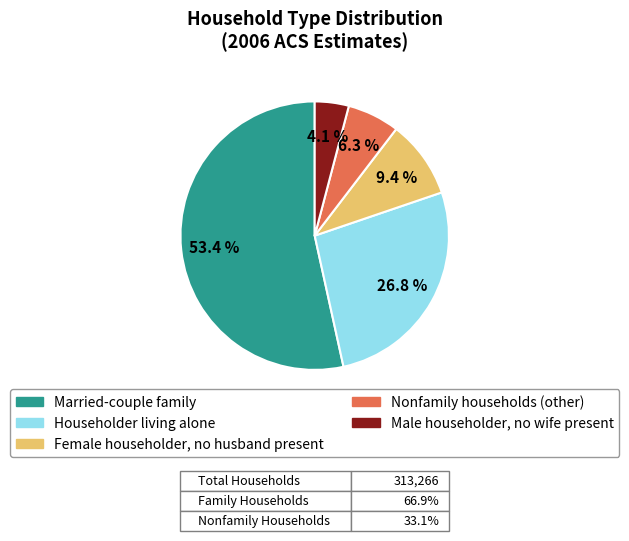

What is the largest slice in the pie chart?

Married-couple family